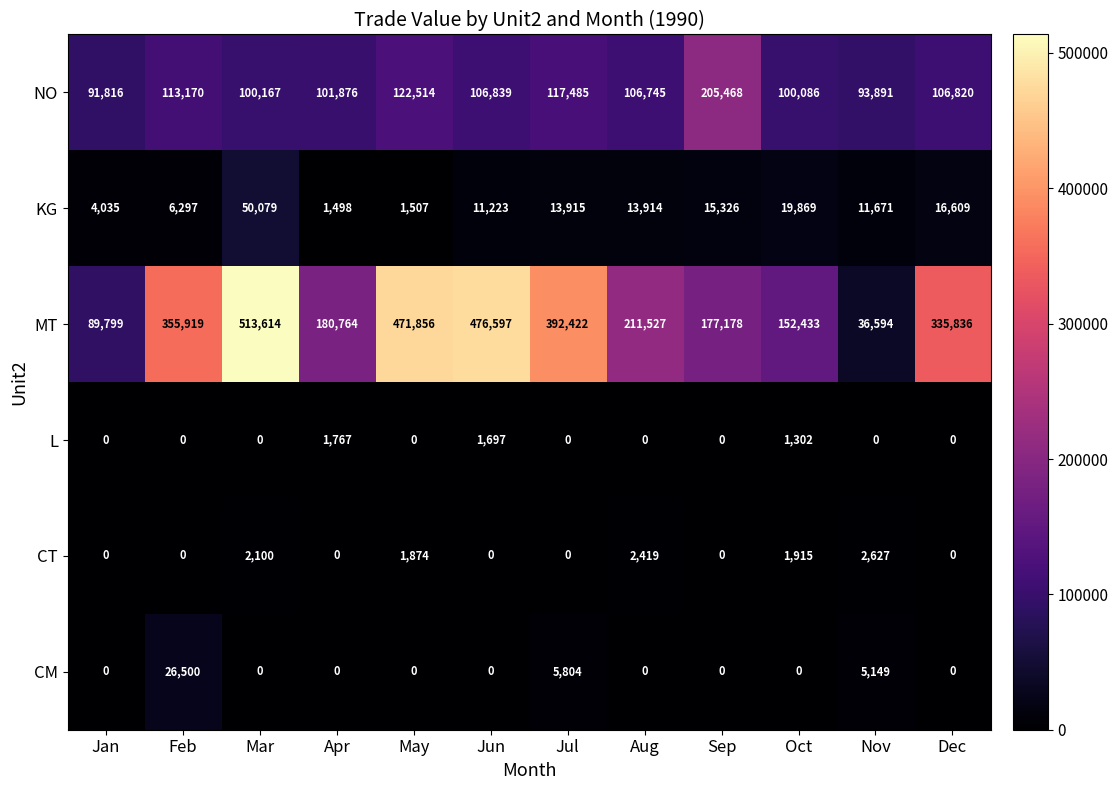

Which series has the largest range (max minus min)?

MT